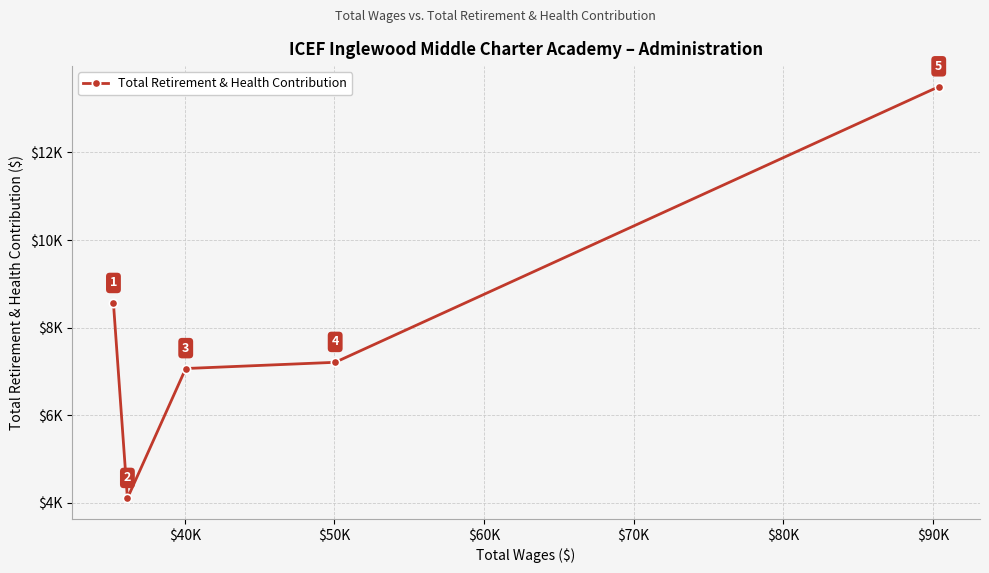

Is this an area chart (filled region under the line)?

No